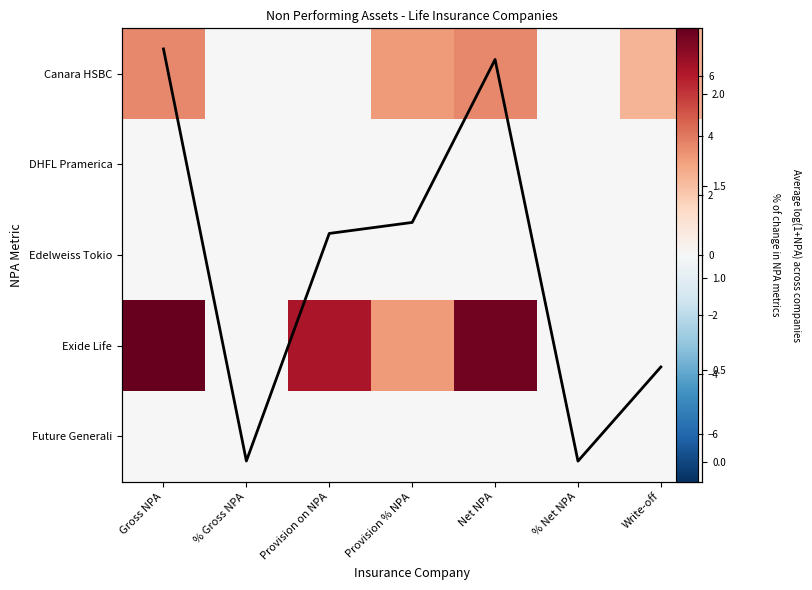

Which category has the highest value across all series?

Gross NPA